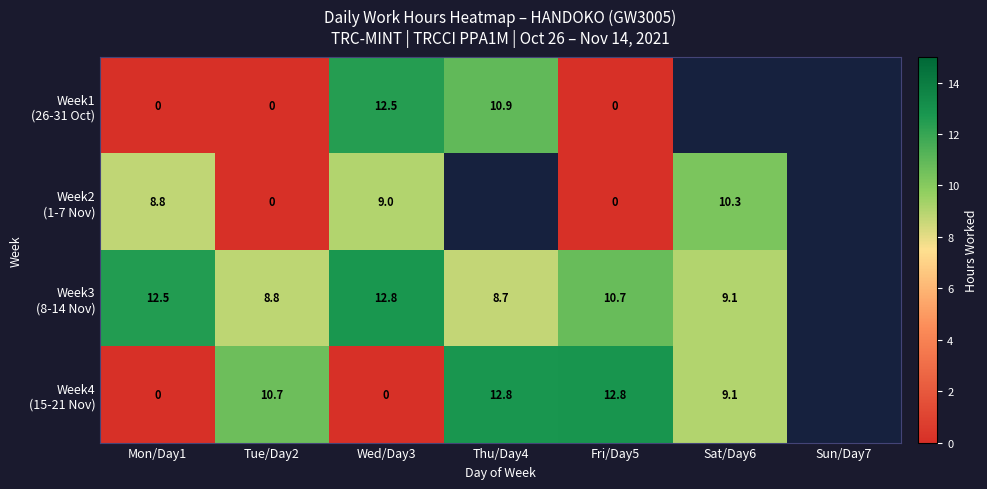

How many data points does each series have?

7